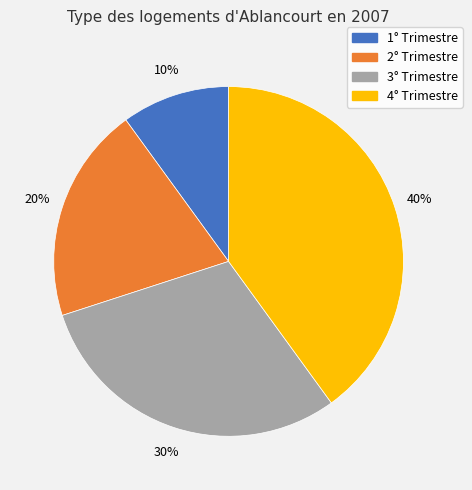

What is the smallest slice in the pie chart?

1° Trimestre